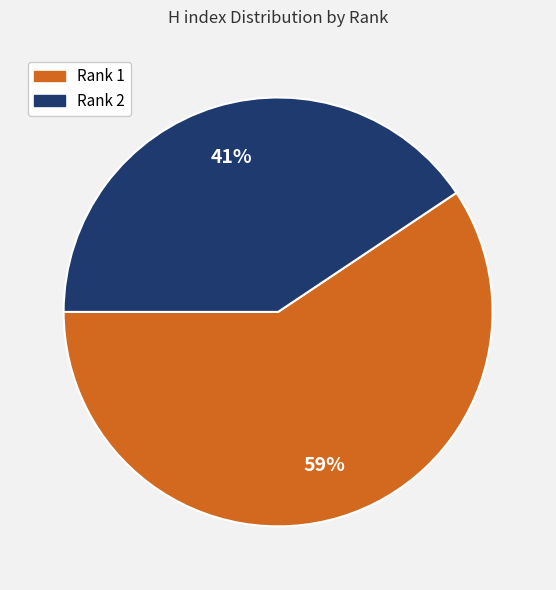

What percentage is the Rank 2 slice, to the nearest percent?

41%